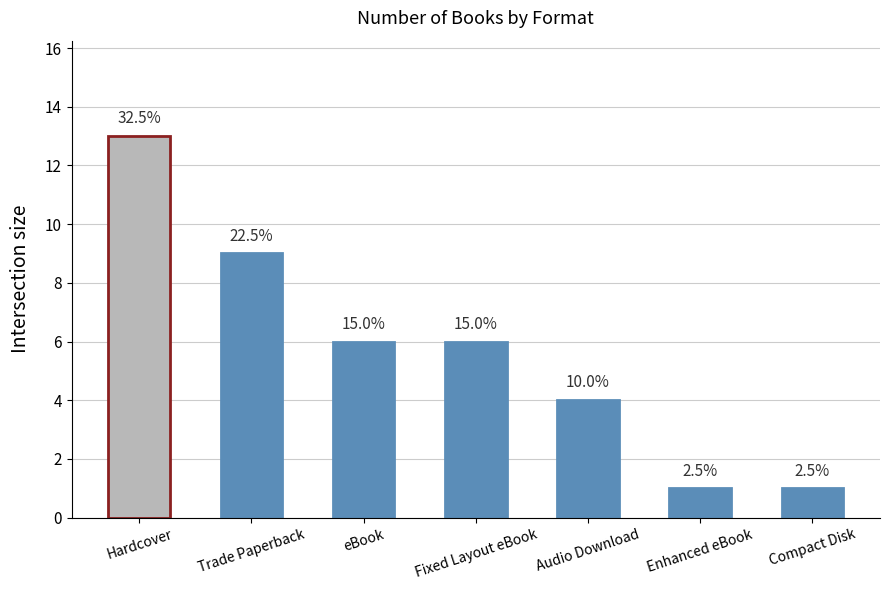

Reading right to left, extract all data points from this chart.

1	1	4	6	6	9	13